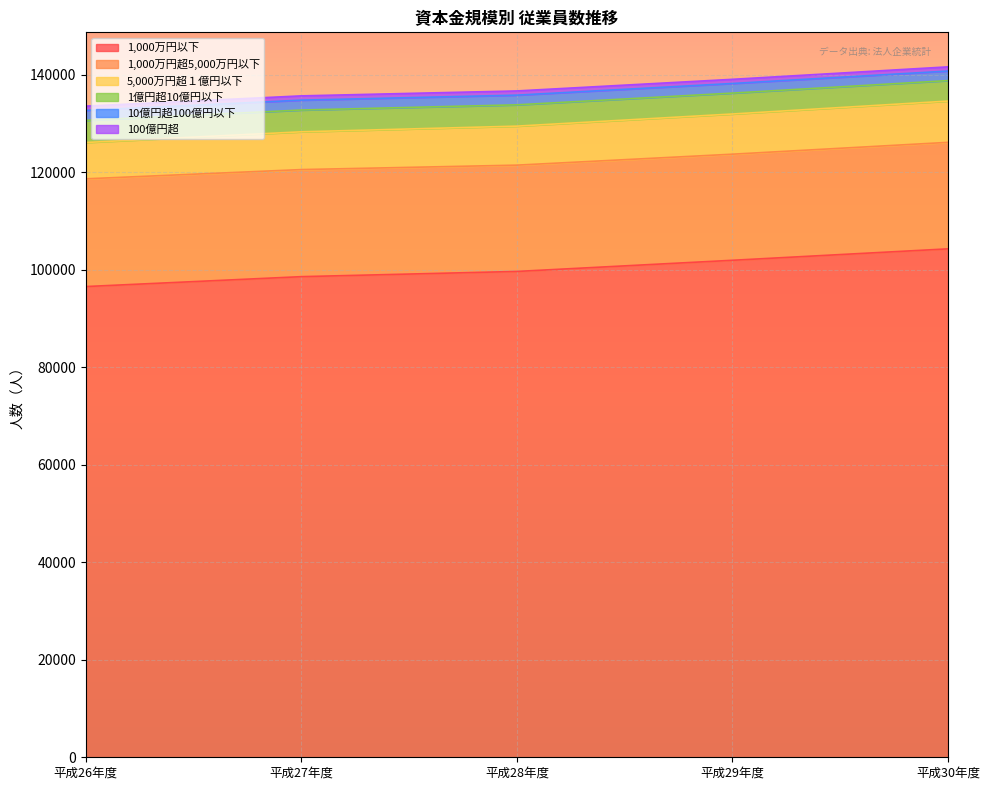

How many lines are shown in the chart?

6